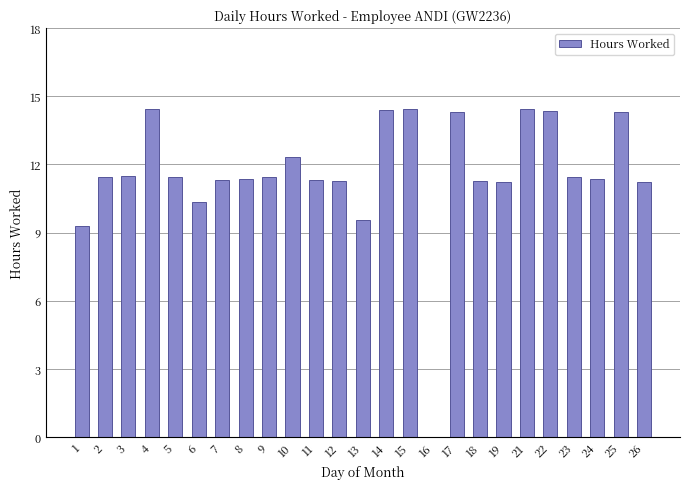

What is the change in value from 3 to 14?

+2.9